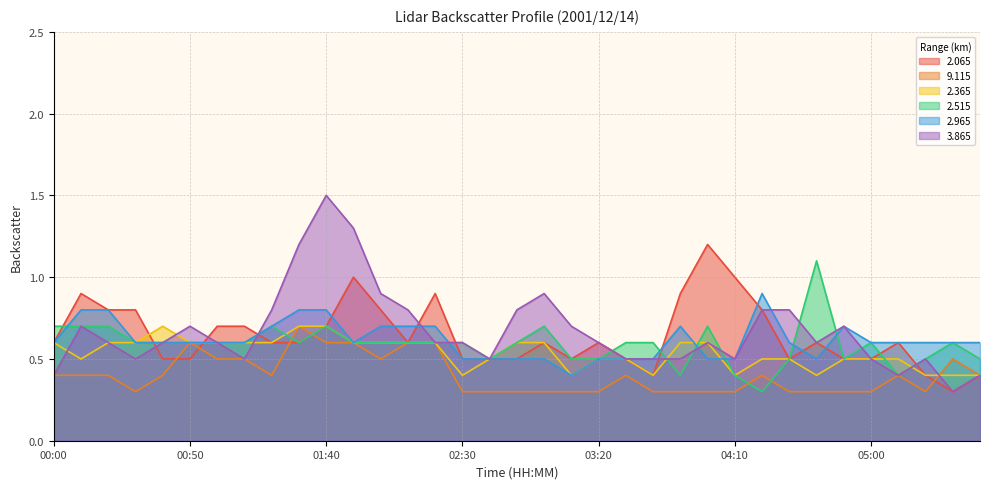

Where is 2.065 nearest to the value 0?

05:30